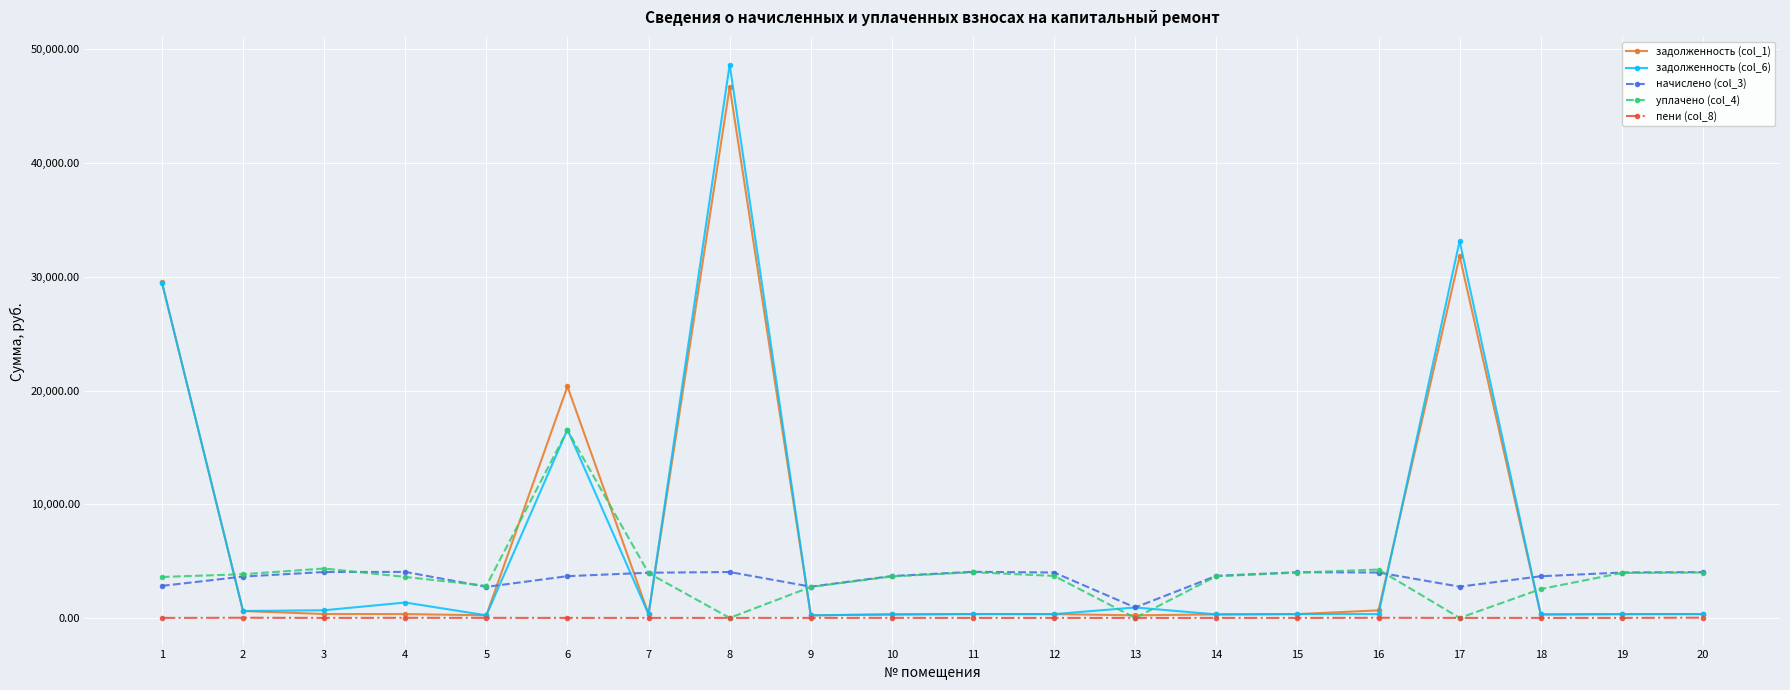

Is the value of задолженность (col_1) at 4 greater than the value of уплачено (col_4) at 14?

No